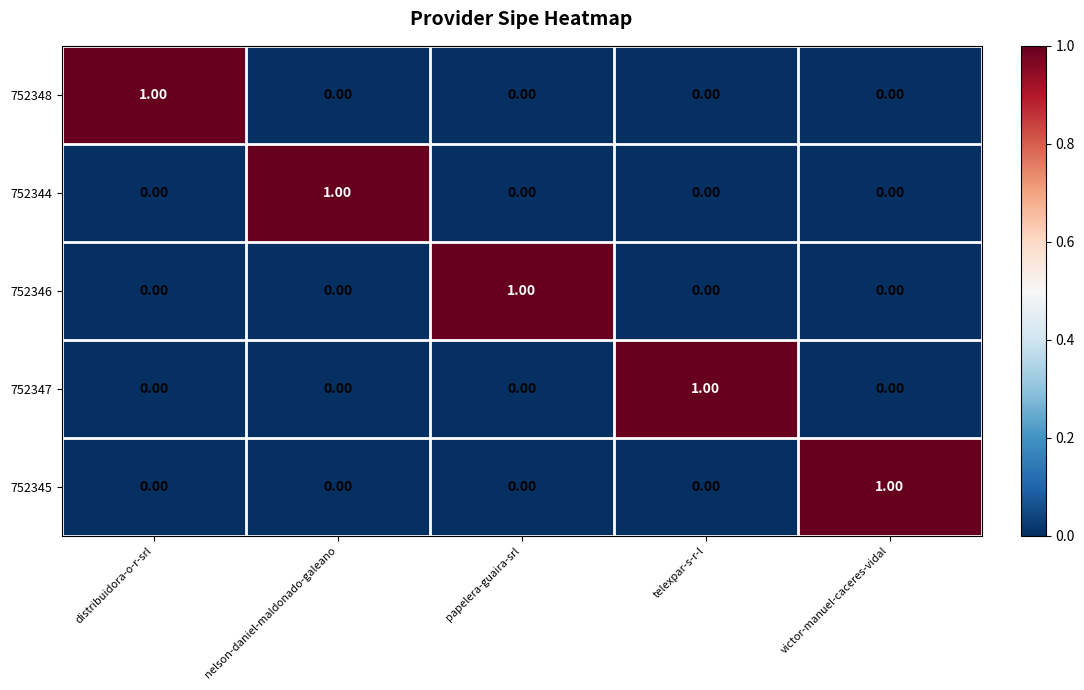

Which category has the highest value in the 752345 series?

victor-manuel-caceres-vidal